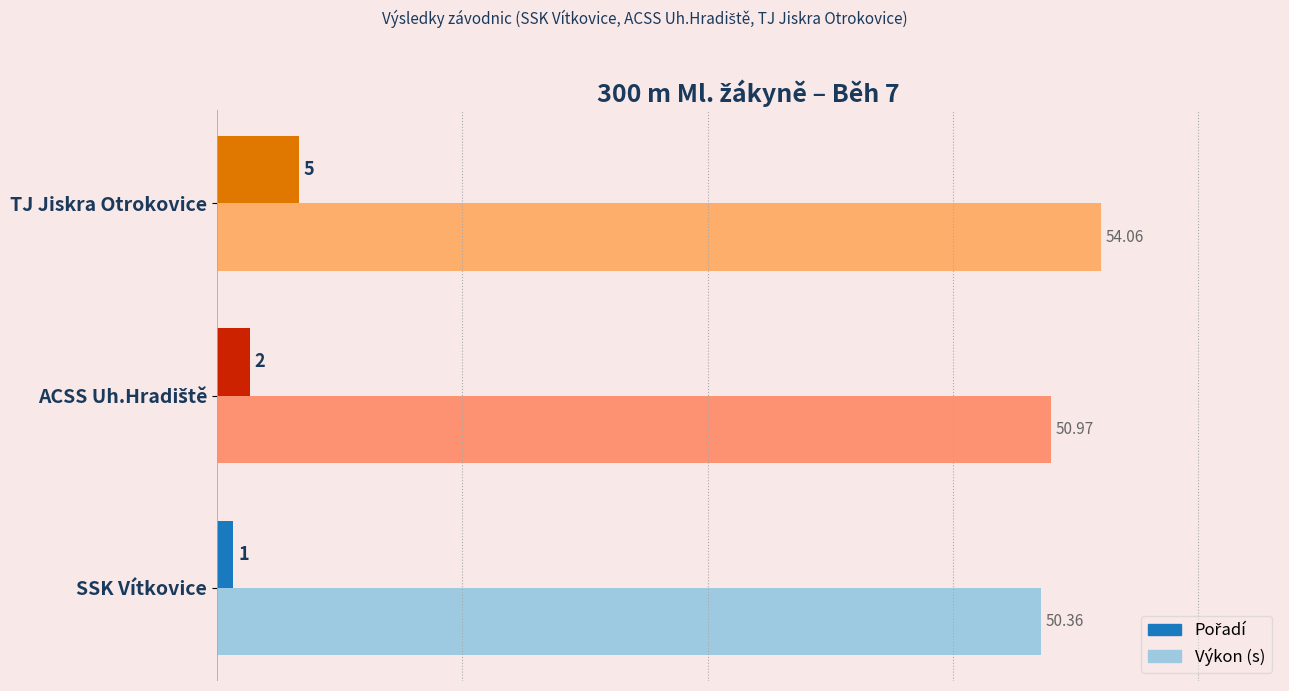

At which category does the chart reach its peak across all series?

TJ Jiskra Otrokovice